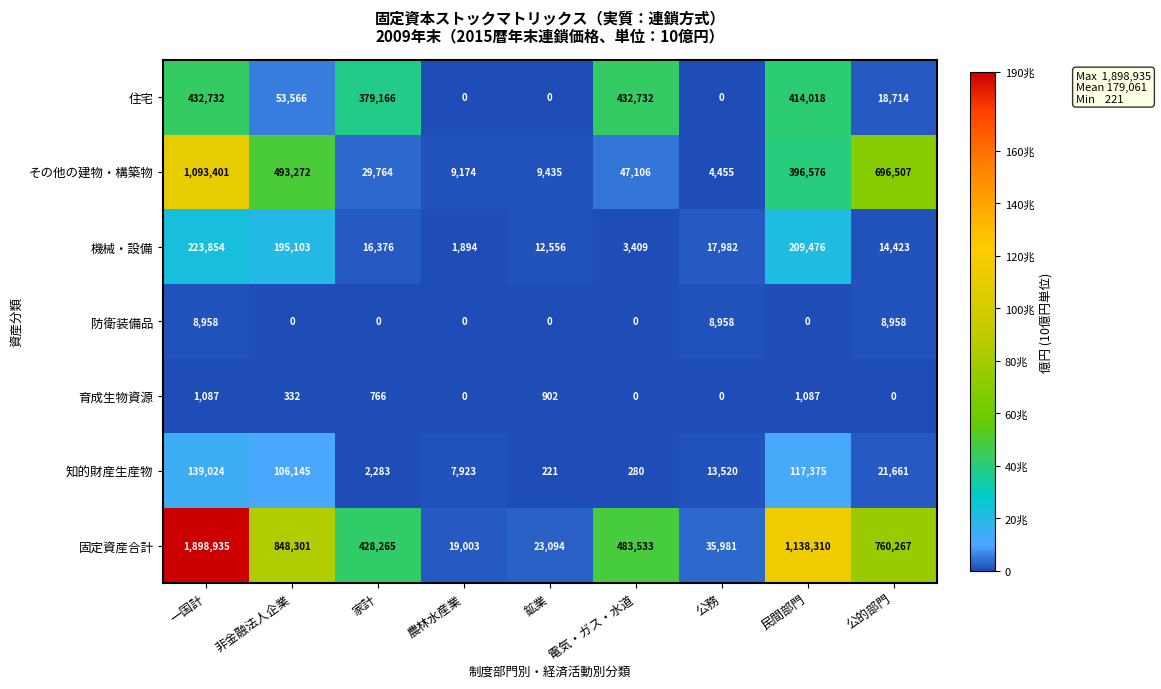

Where is 知的財産生産物 nearest to the value 69622?

非金融法人企業